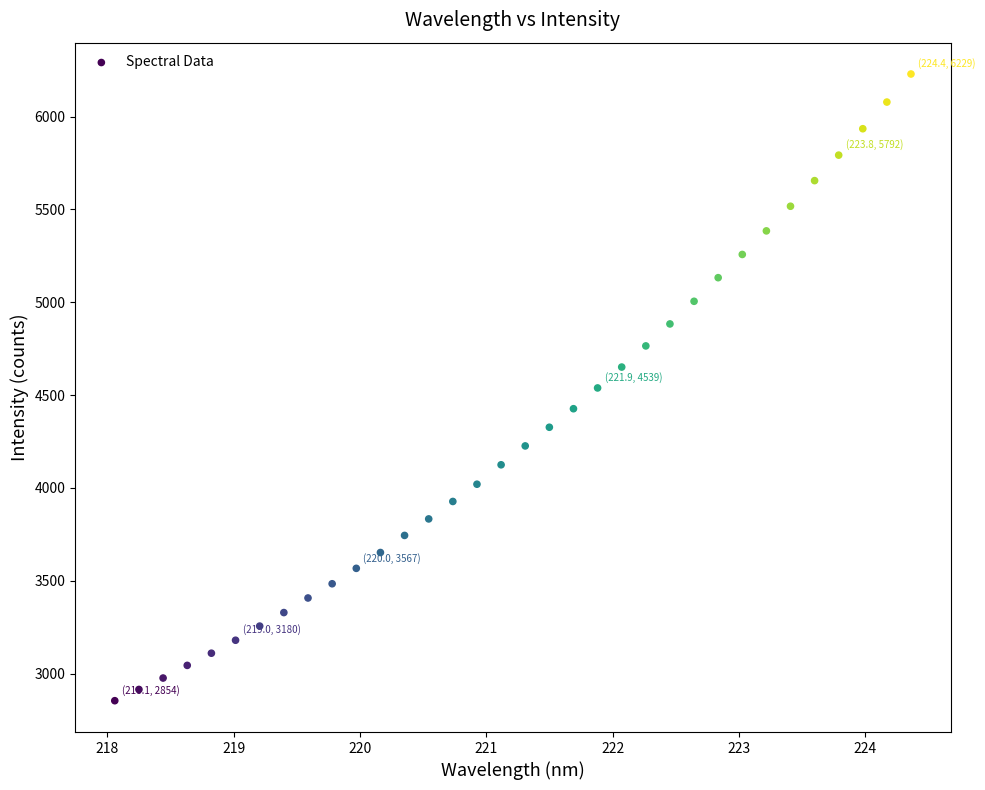

What is the range of Y values (max minus min)?

3375.2